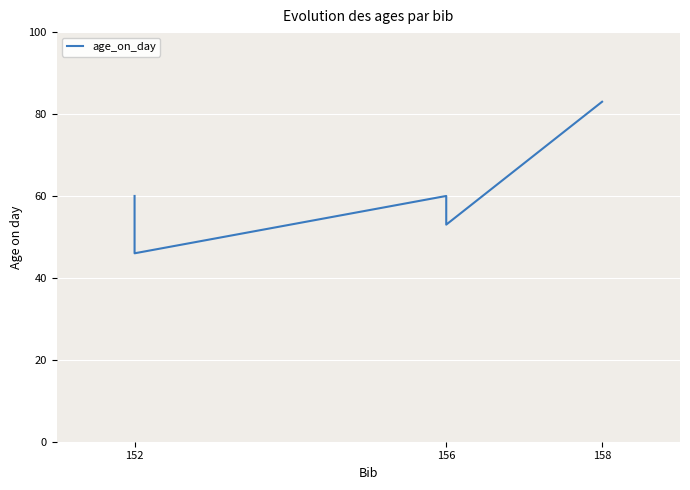

How many series are shown in this chart?

1